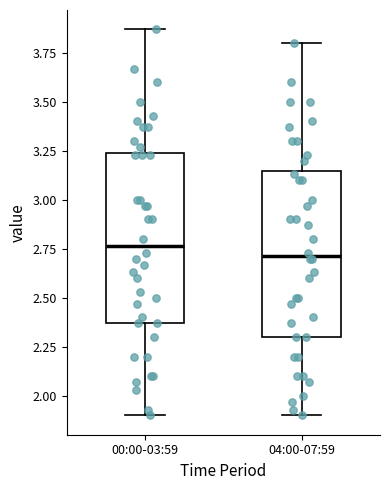

Where is the lower edge of the box for 04:00-07:59 on the y-axis? The values are not printed on the chart, so give them approximately, as read against the axis.

2.30